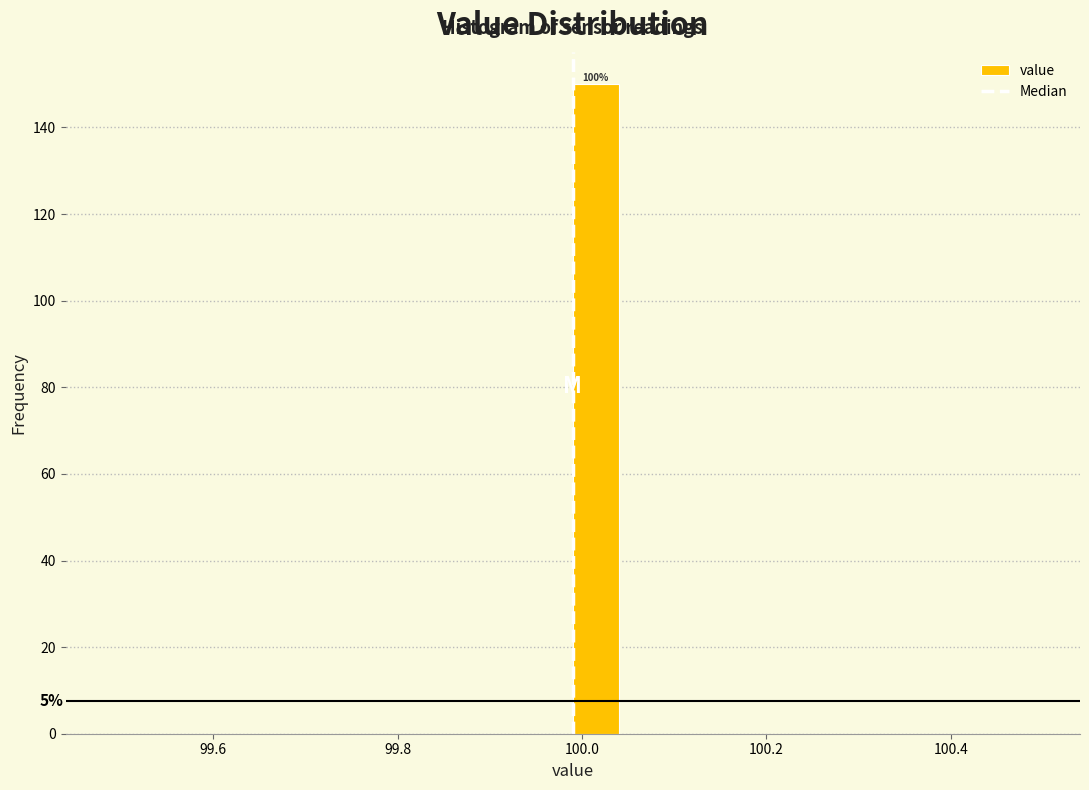

Read against the x-axis, roughly where is the centre of the tallest bar?

100.02